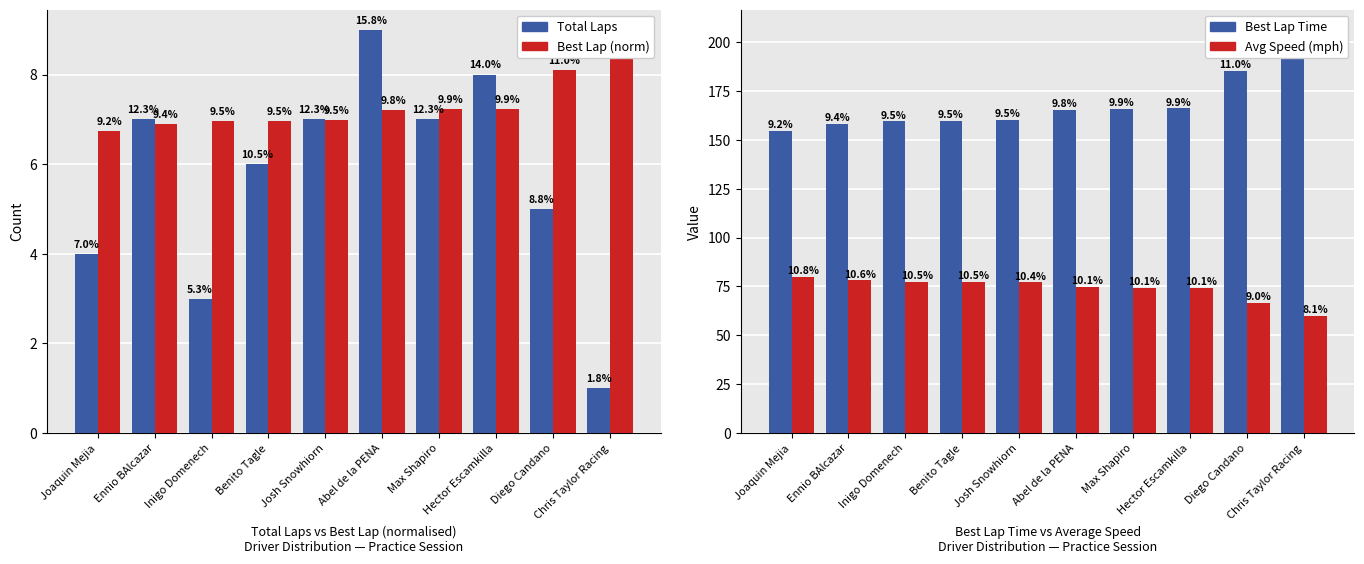

Reading right to left, transcribe all the data shown in this chart.

Total Laps: 1.0	5.0	8.0	7.0	9.0	7.0	6.0	3.0	7.0	4.0
Best Lap (norm): 9.0	8.1	7.2	7.2	7.2	7.0	7.0	7.0	6.9	6.7
Best Lap Time: 206.3	185.4	166.1	165.9	165.4	160.3	159.7	159.6	158.2	154.6
Avg Speed (mph): 59.9	66.6	74.4	74.4	74.7	77.0	77.3	77.4	78.1	79.9